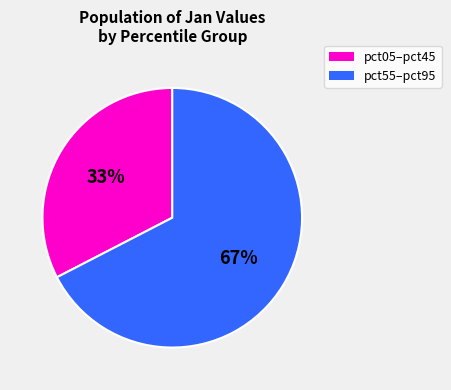

To the nearest percent, what is the average slice percentage?

50%